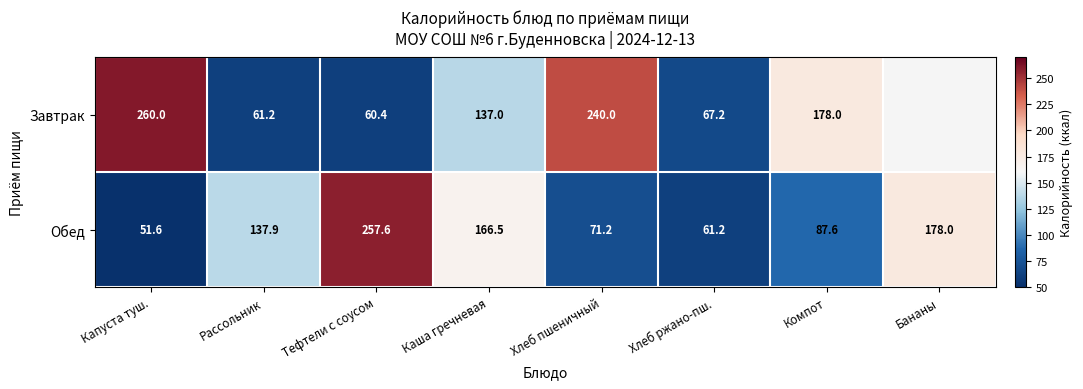

How many categories are shown in the chart?

8